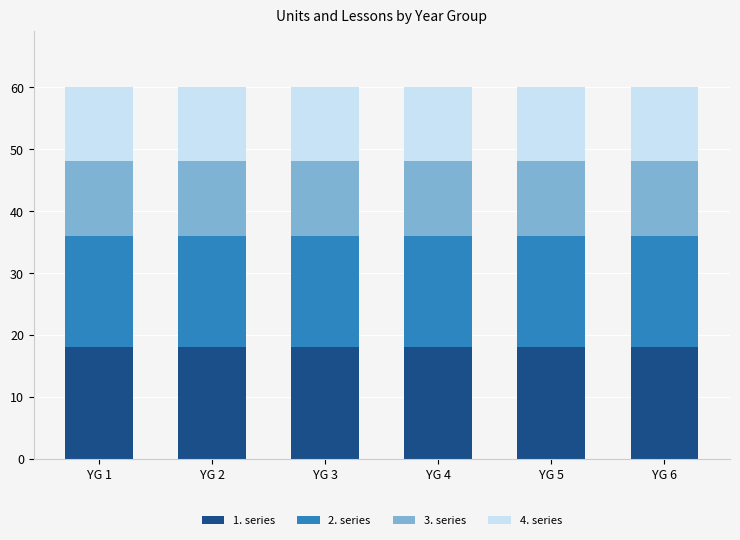

True or false: 1. series has a value of 28 at YG 5.

False